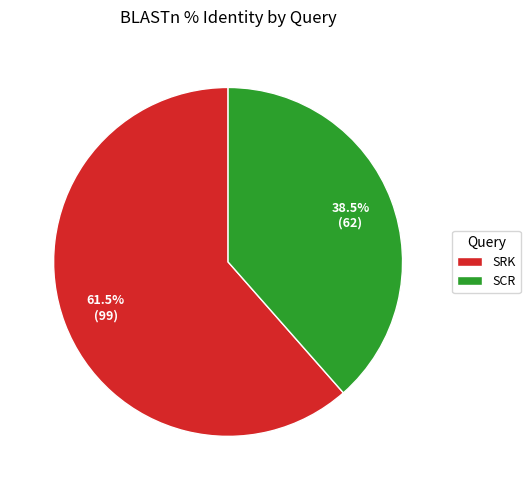

Is it true that SCR is 52% of the pie?

False